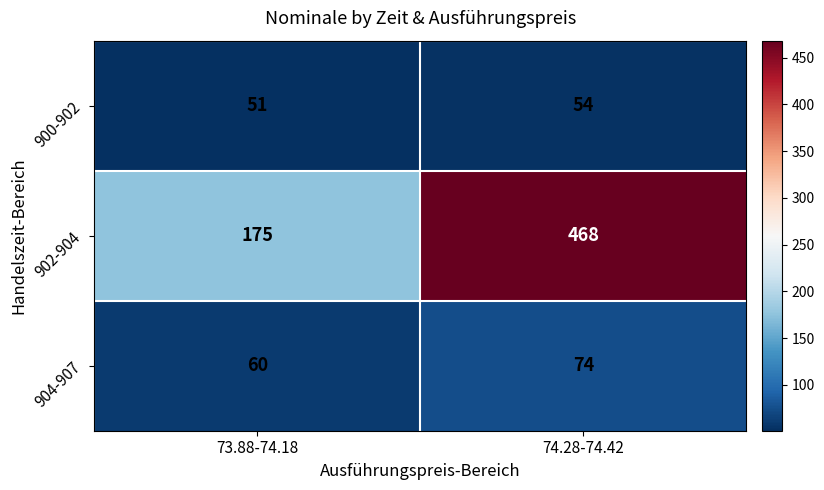

What is the difference between the maximum and minimum values in the 900-902 series?

3